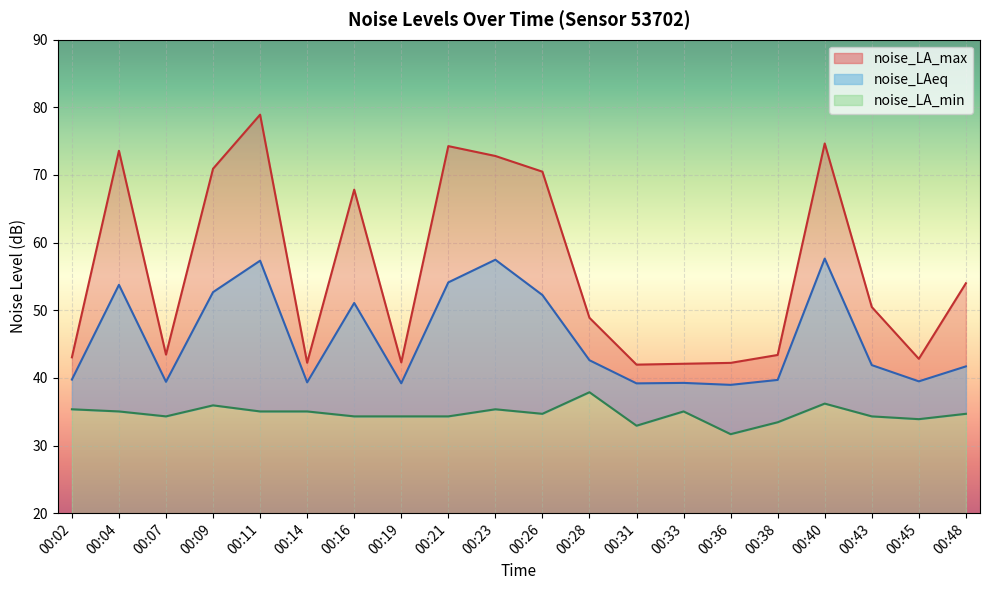

At which category does noise_LAeq reach its first local peak?

00:04